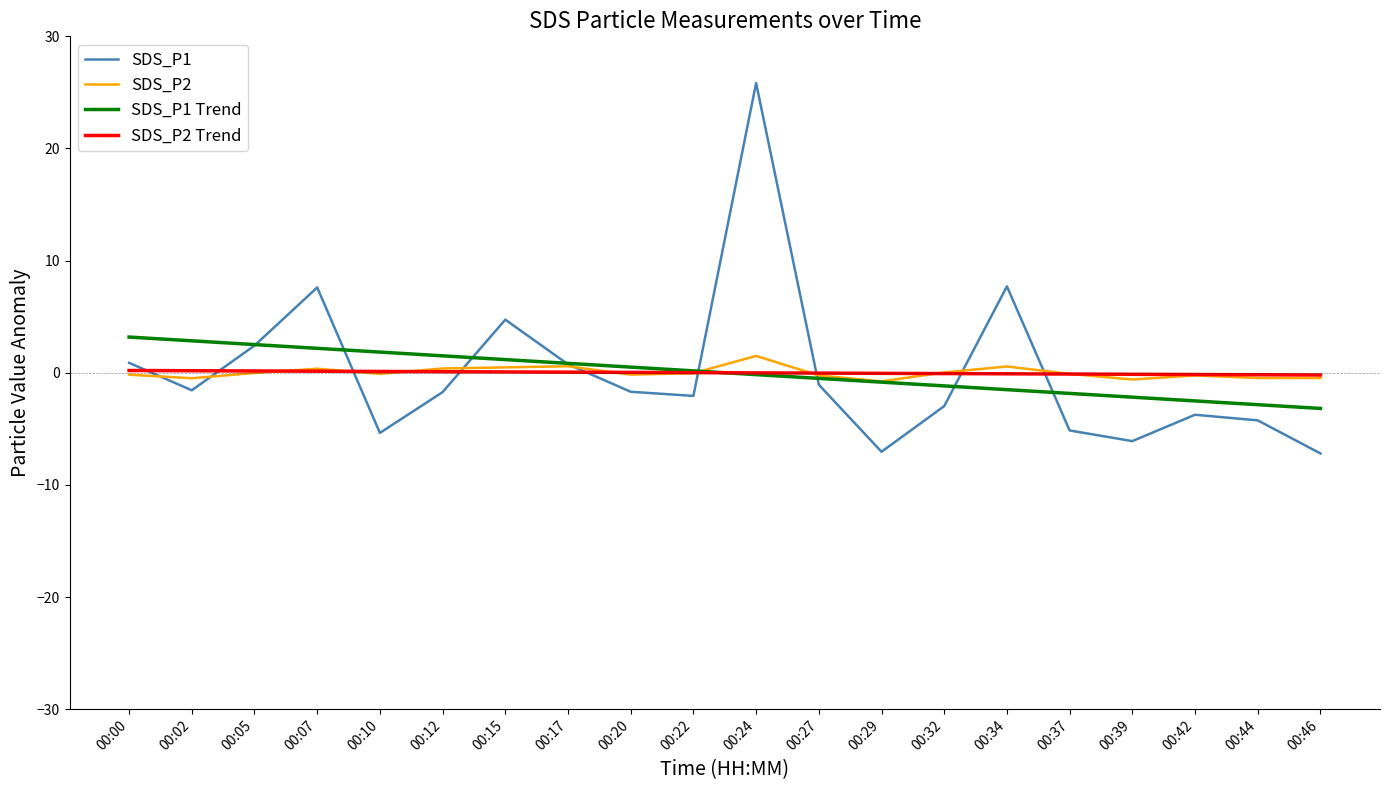

How many times do SDS_P1 and SDS_P2 cross each other?

9